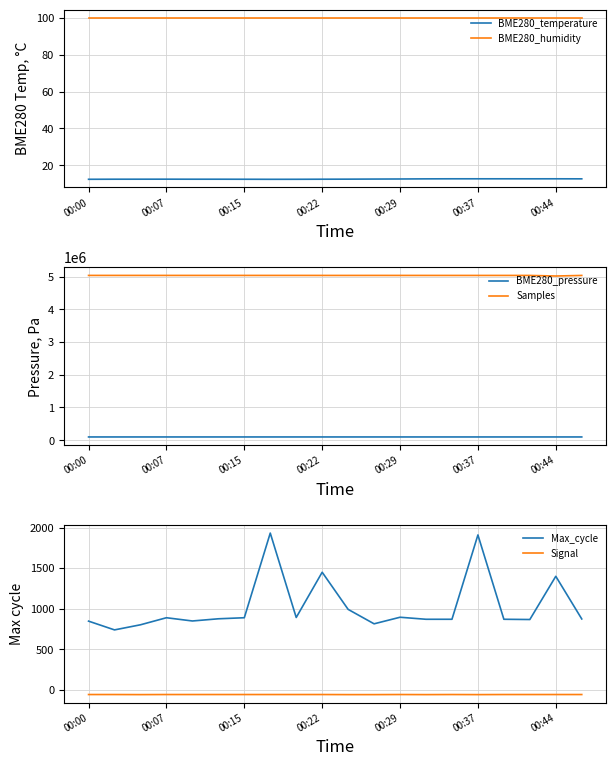

True or false: BME280_temperature and BME280_humidity cross at least once.

False